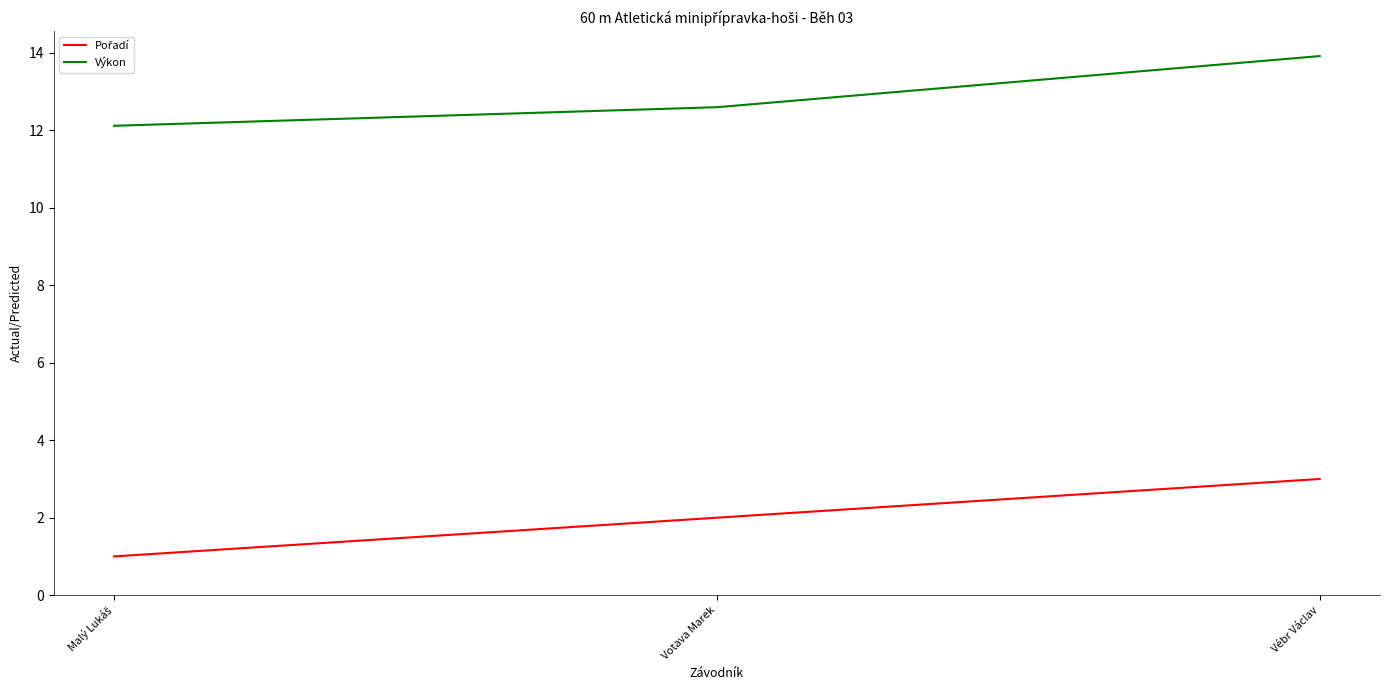

What value does the Výkon series have at Vébr Václav?

13.9